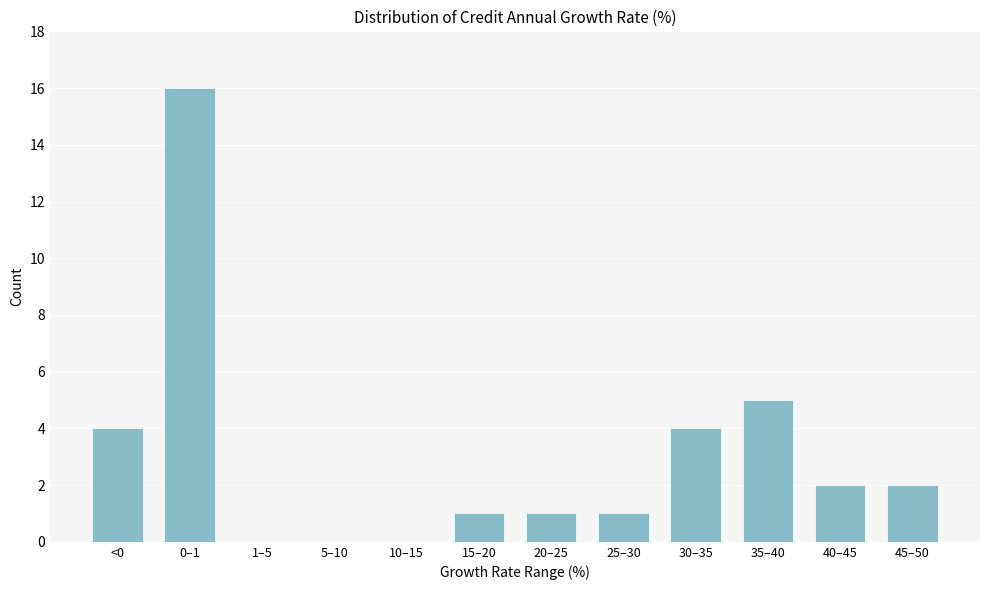

Reading left to right, list all the values displayed in this chart.

<0=4	0–1=16	1–5=0	5–10=0	10–15=0	15–20=1	20–25=1	25–30=1	30–35=4	35–40=5	40–45=2	45–50=2